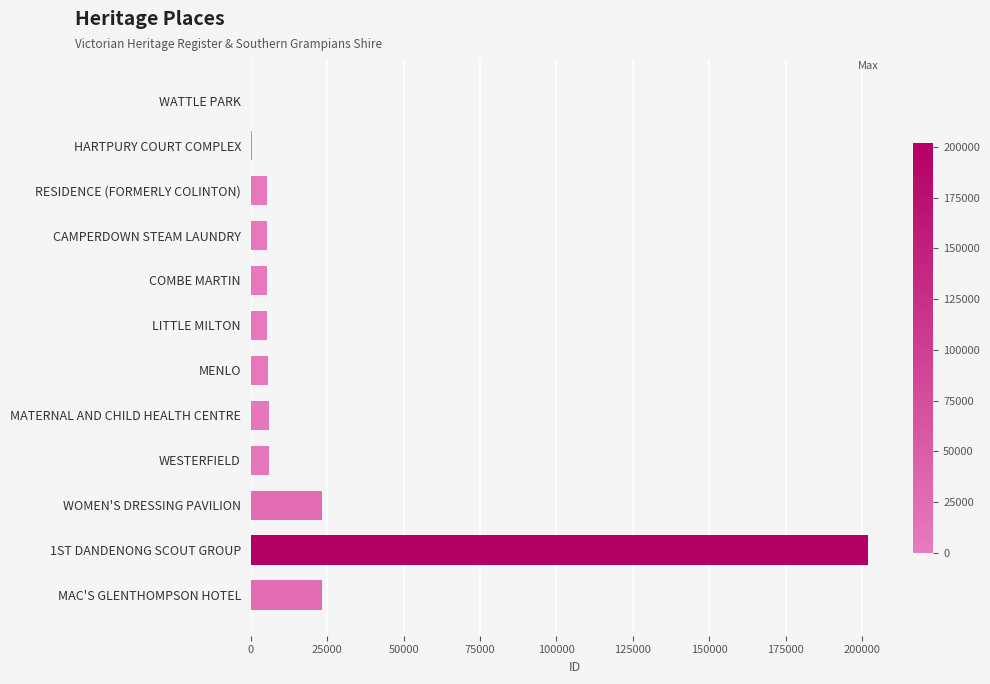

True or false: the data shows 5567 at MENLO.

True